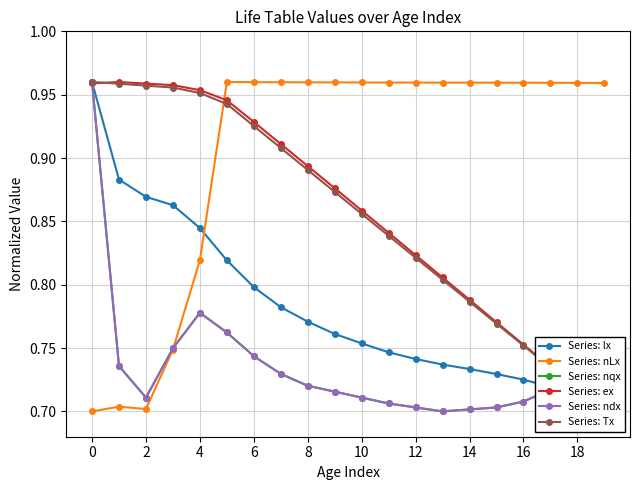

How many lines are shown in the chart?

6